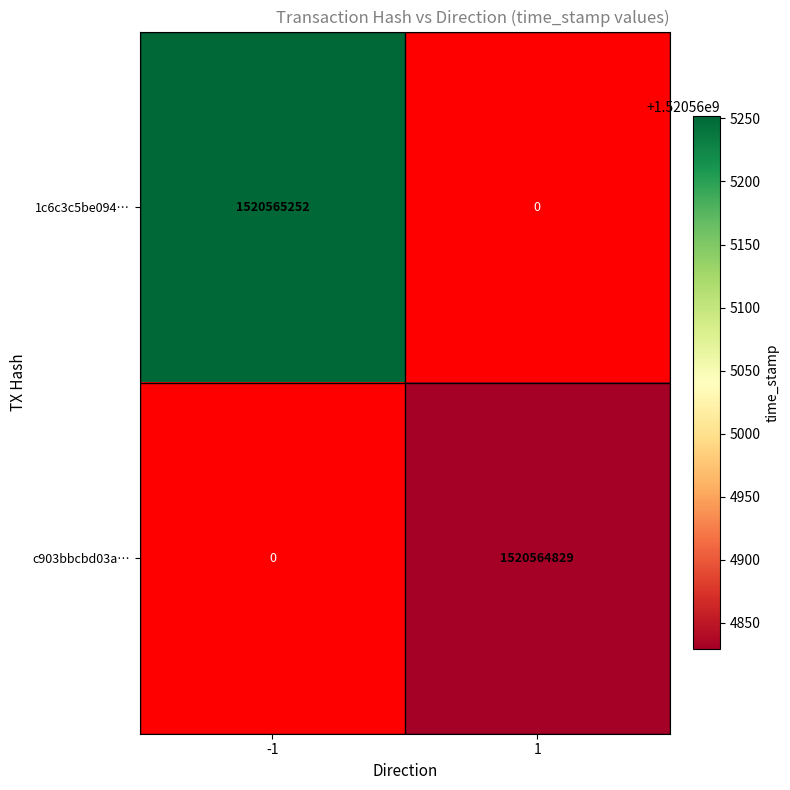

What is the average value of the c903bbcbd03abe49a4a89174b7e964317b4a9ca series?

760282414